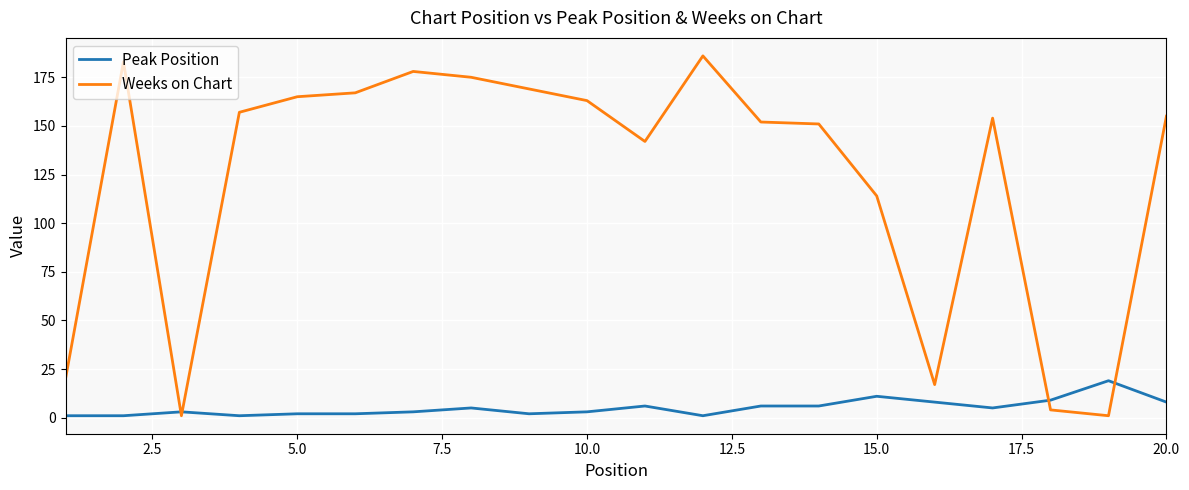

What is the sum of all Weeks on Chart values?

2454